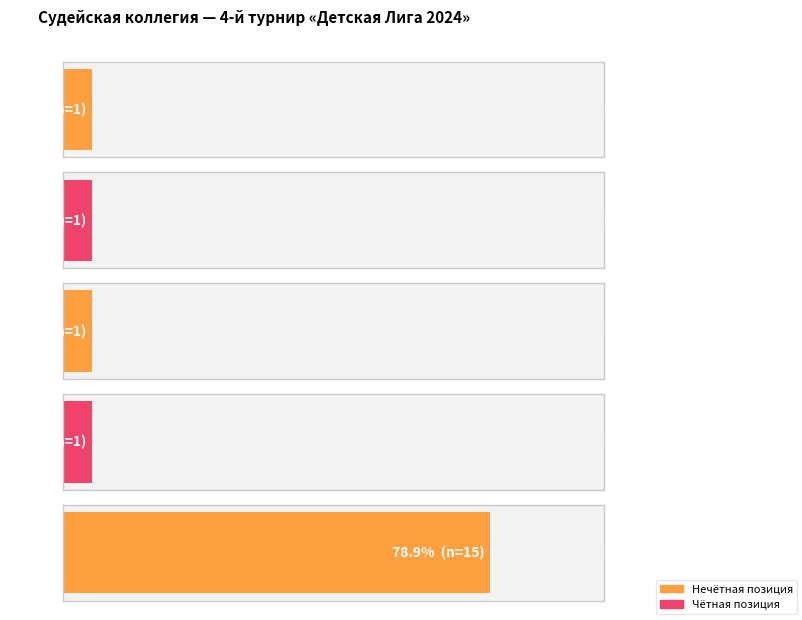

Rank the categories by value from lowest to highest.

Главный судья, Главный секретарь, Зам. Главного судьи, Зам. Главного секретаря, Судья на вышке